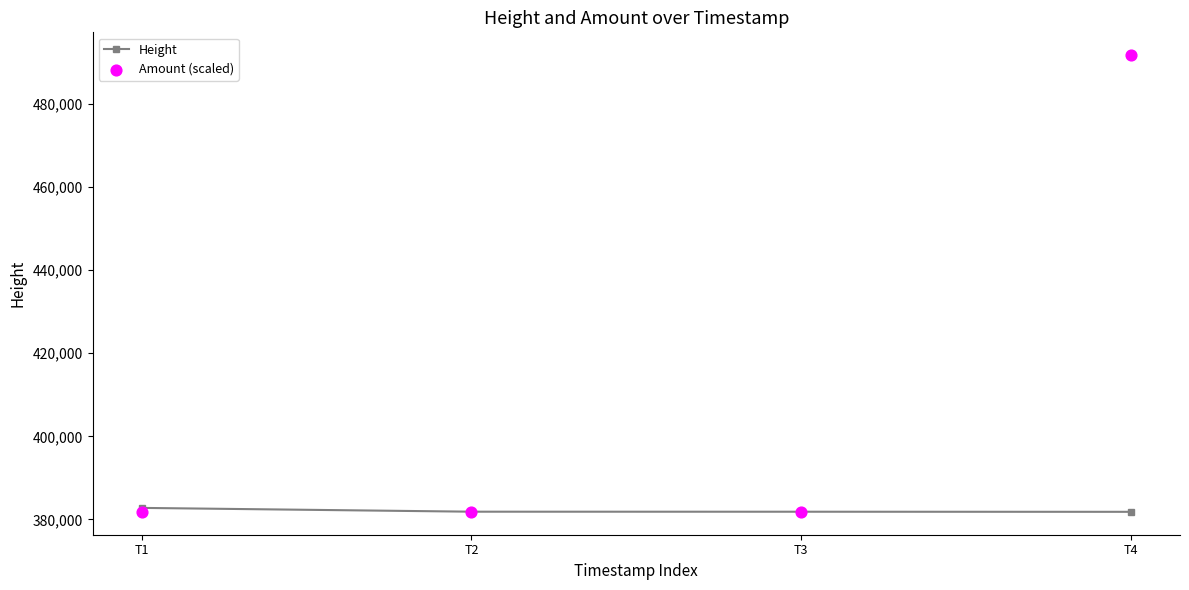

Is the value of Height at T3 greater than the value of Amount (scaled) at T3?

Yes